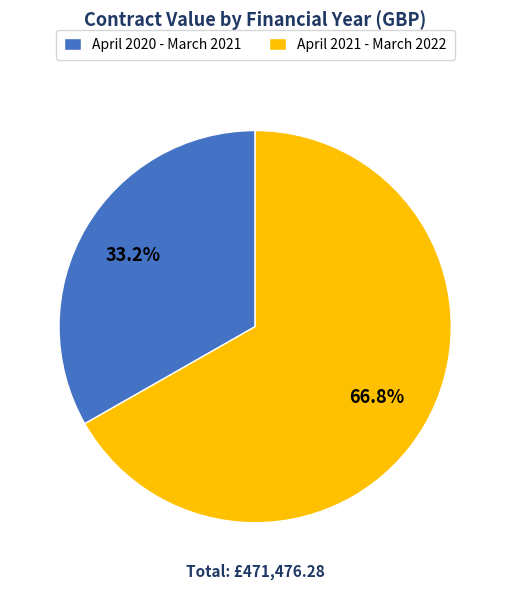

Approximately how many times larger is the value at April 2021 - March 2022 compared to April 2020 - March 2021?

2.0